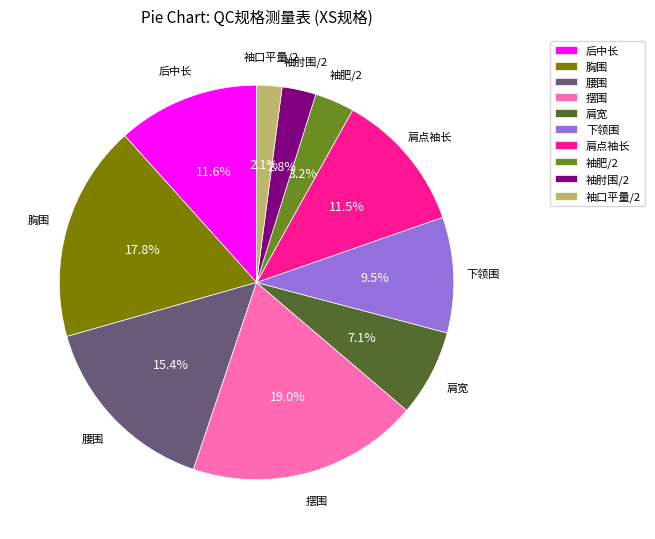

Which slice is the largest?

摆围